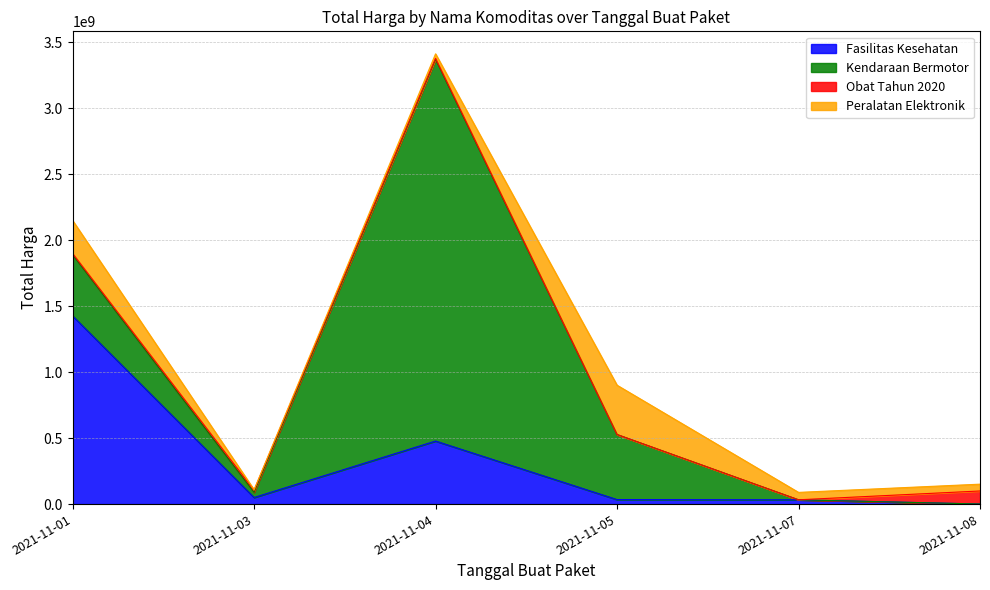

What is the difference between the second highest and minimum values in the Obat Tahun 2020 series?

15435960